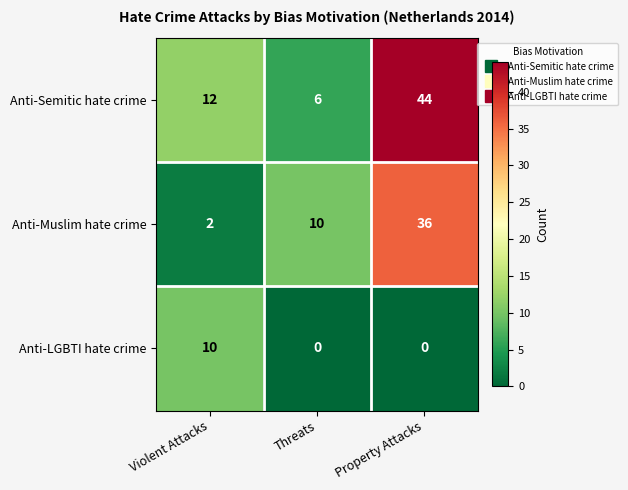

At Violent Attacks, list the series in order from largest to smallest.

Anti-Semitic hate crime, Anti-LGBTI hate crime, Anti-Muslim hate crime